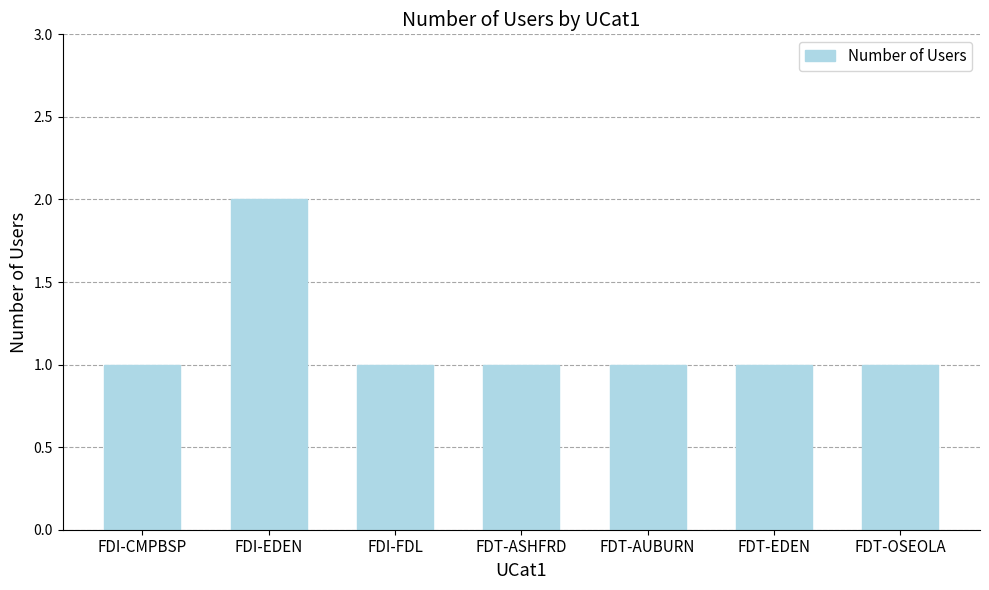

Reading left to right, what are all the values shown in this chart?

1	2	1	1	1	1	1